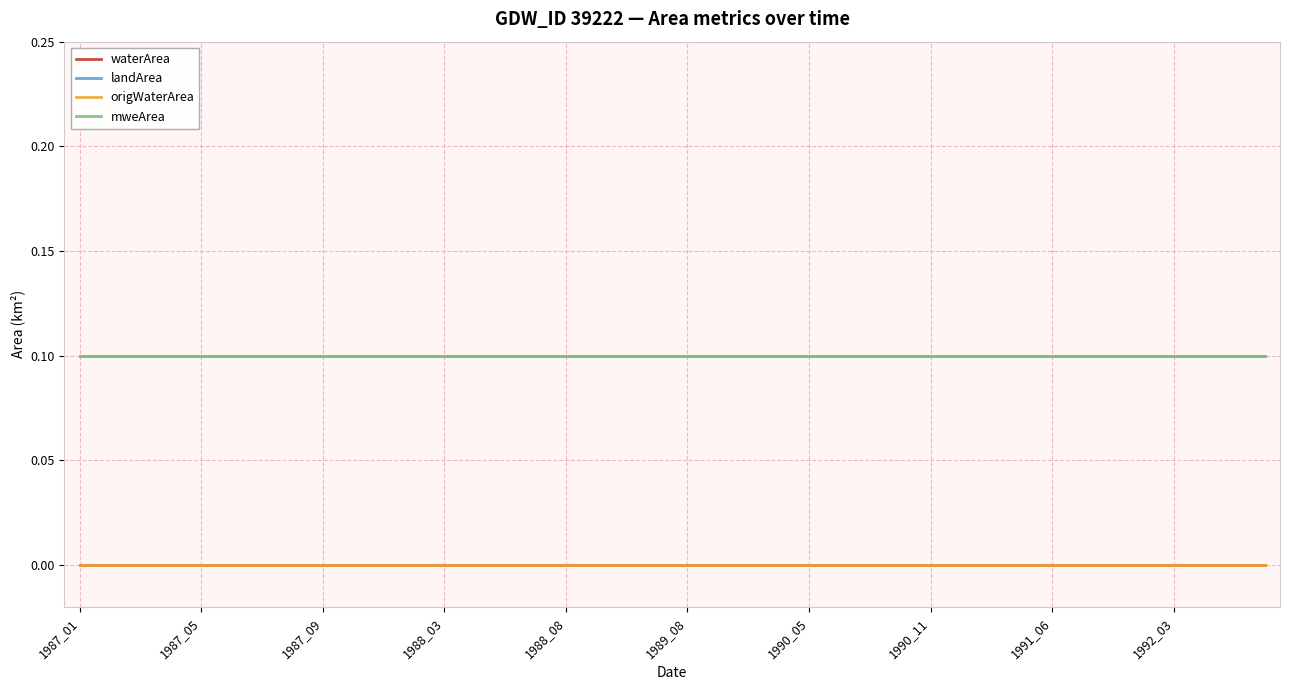

What is the maximum value shown in the chart?

0.1